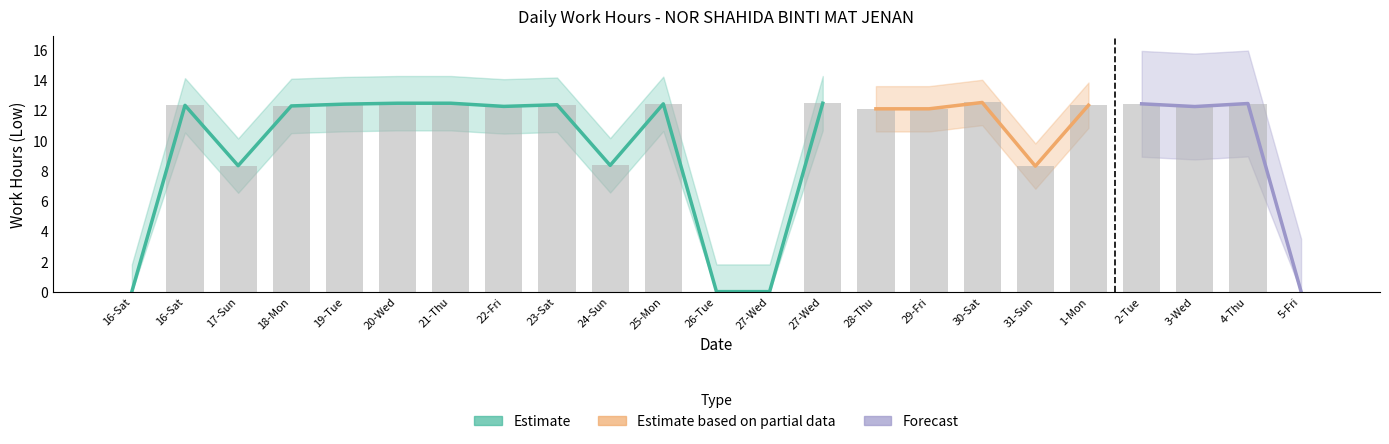

How many values are above zero?

19